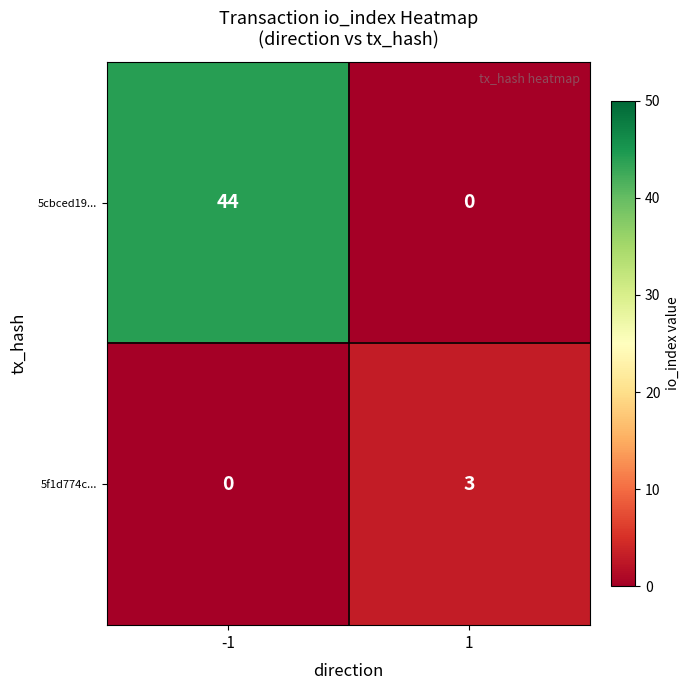

The 5cbced19... series shows 68 at -1. True or false?

False